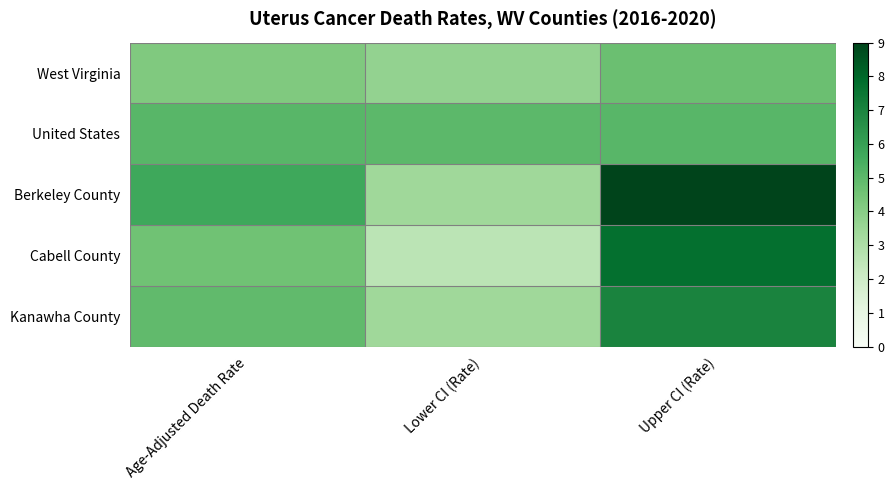

Which label corresponds to the largest value in the chart?

Upper CI (Rate)